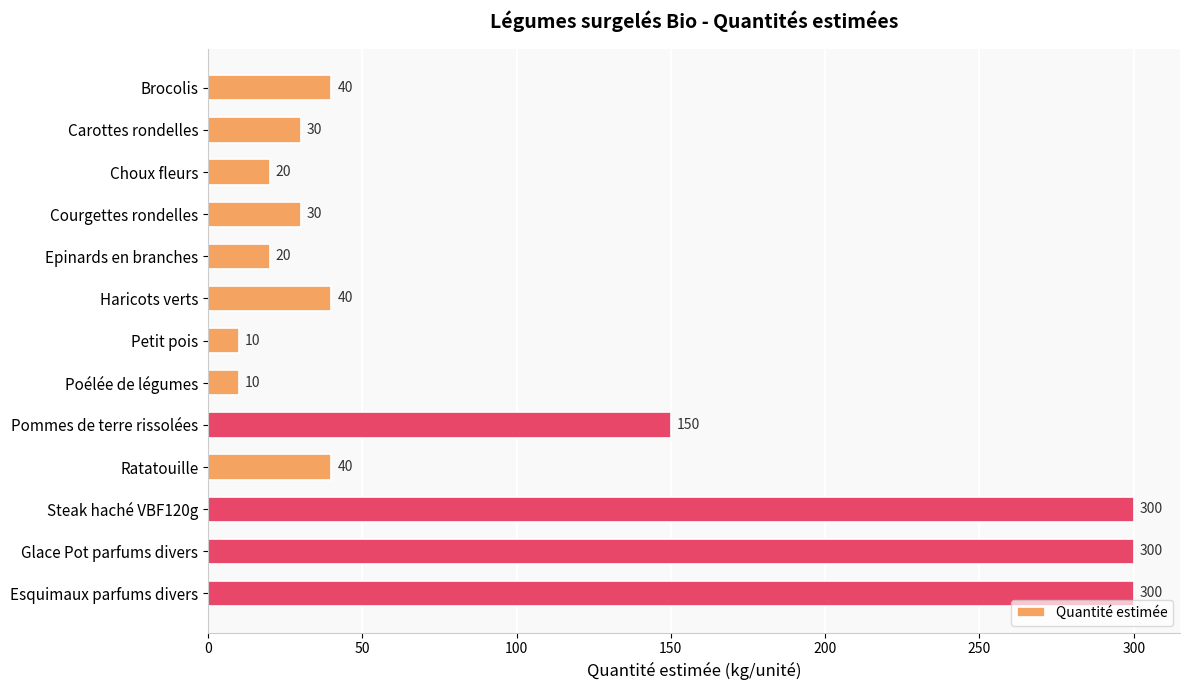

What position from the top is Esquimaux parfums divers?

13